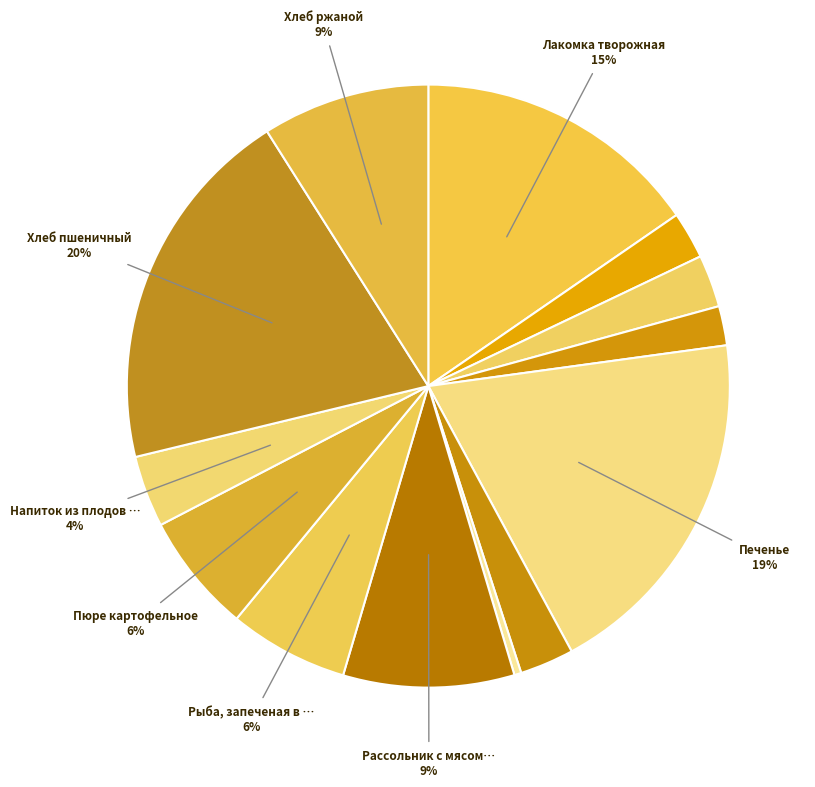

Rank the categories by value from highest to lowest.

Хлеб пшеничный, Печенье, Лакомка творожная, Рассольник с мясом кур, сметаной, Хлеб ржаной, Рыба, запеченая в томате с овощами, Пюре картофельное, Напиток из плодов шиповника, Чай с лимоном, Молоко цельное сгущенное, Кофейный напиток, Мандарин, Свежий огурец